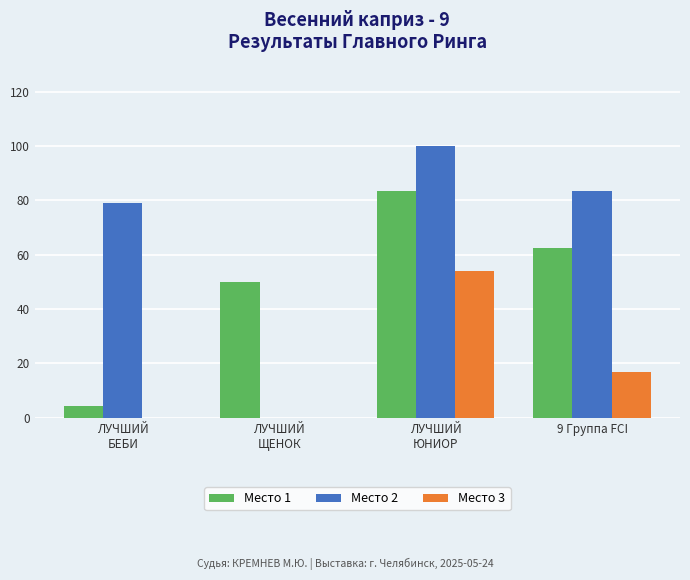

What is the sum of all Место 3 values?

70.8